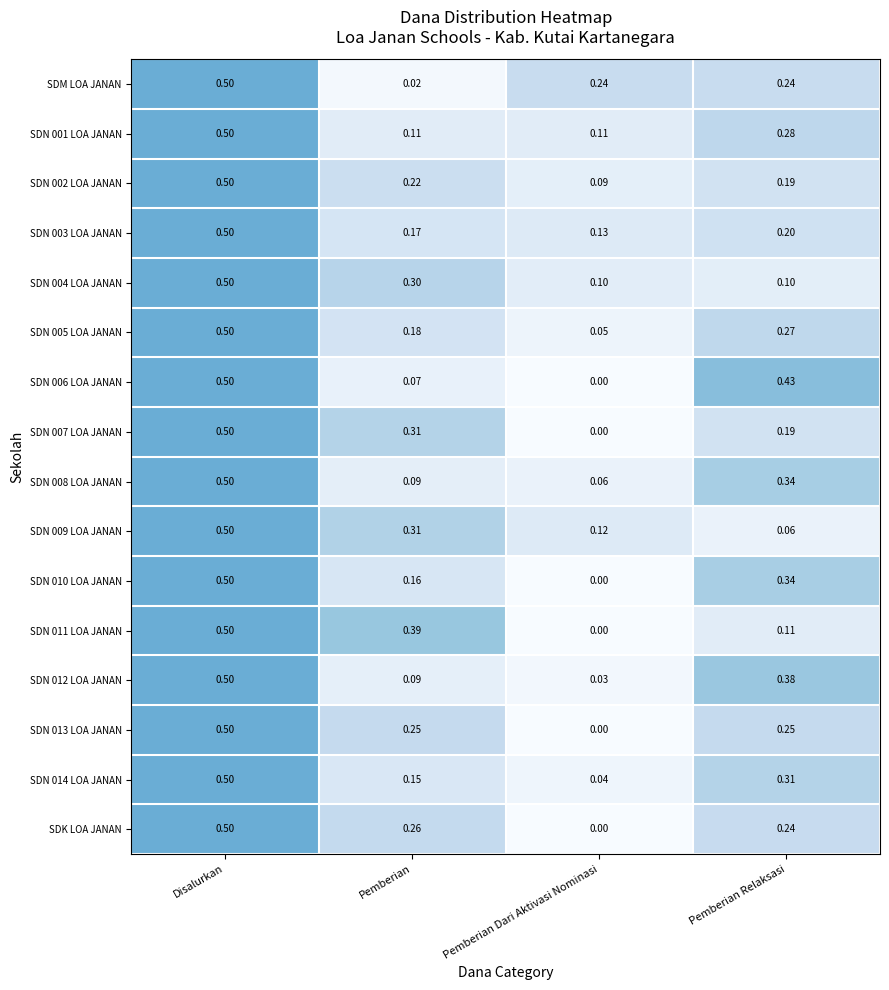

At which label does SDM LOA JANAN reach its peak?

Disalurkan